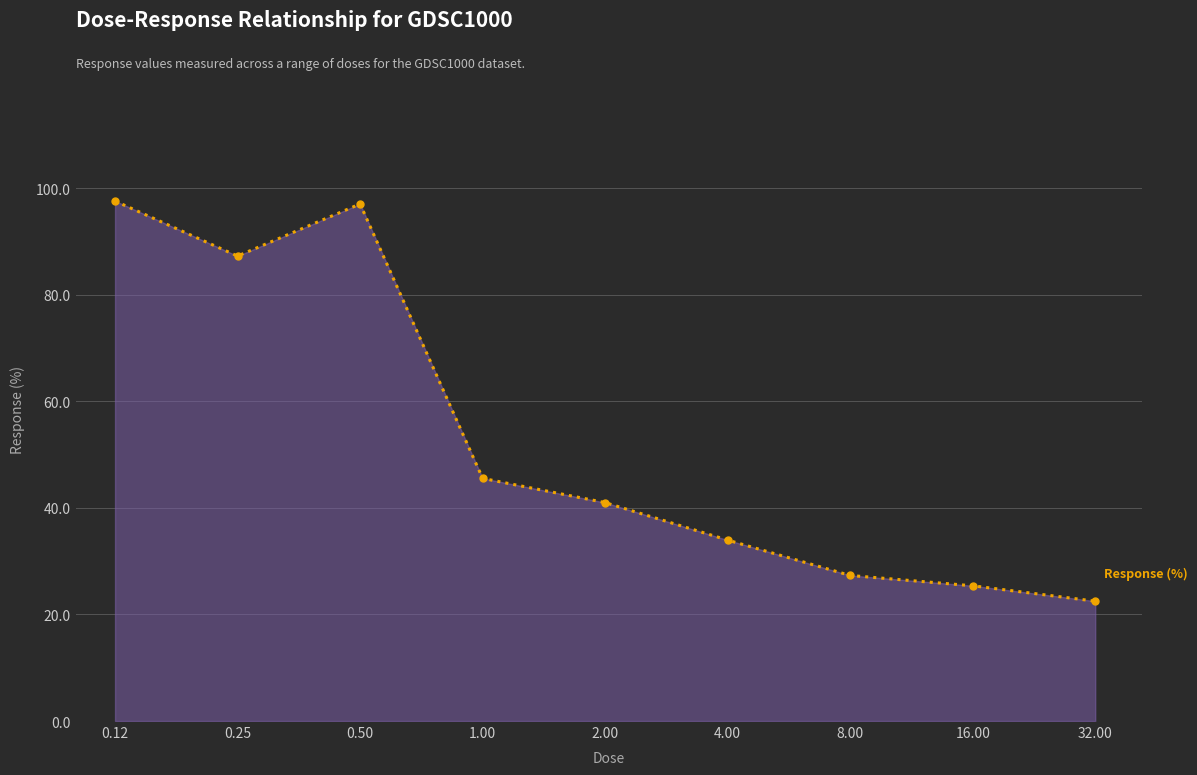

Reading left to right, transcribe all the data shown in this chart.

97.6	87.3	97.0	45.5	41.0	34.0	27.3	25.4	22.5